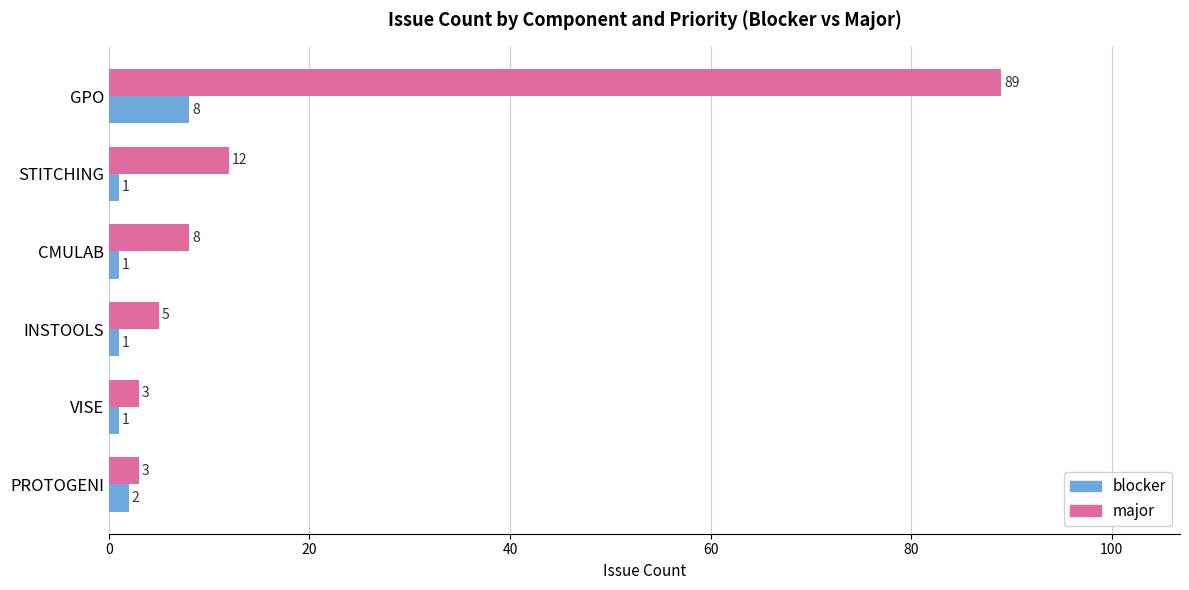

Which series has the largest range (max minus min)?

major